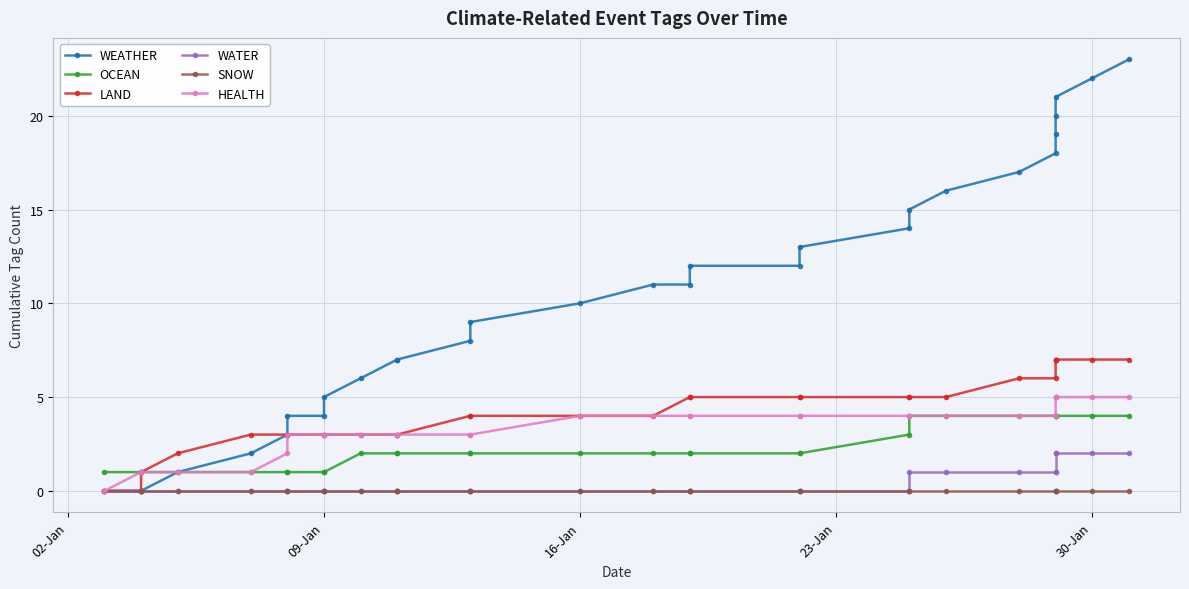

How many positive values does the HEALTH series have?

29